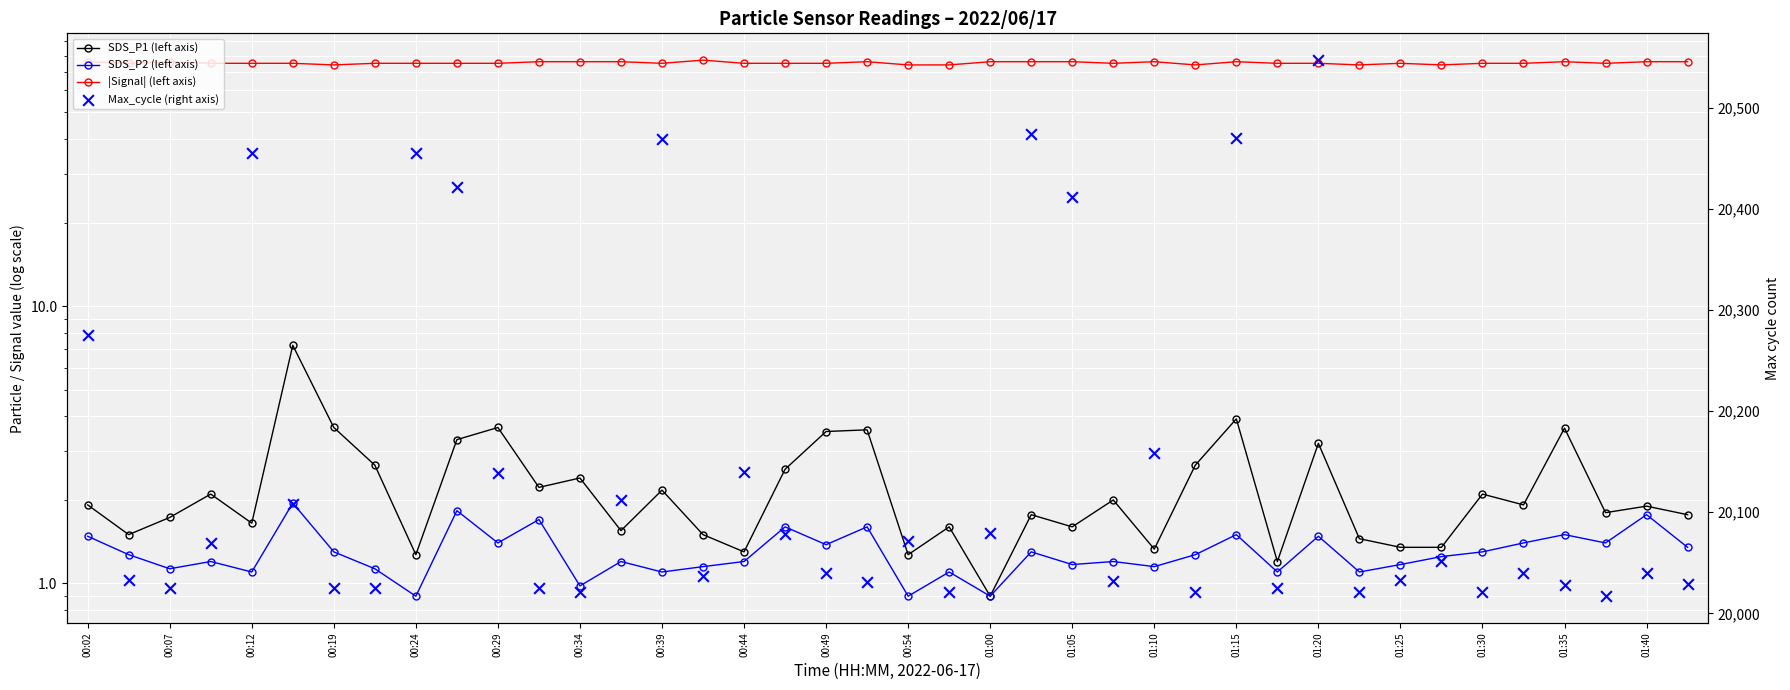

Which series has the widest spread of Y values?

Max_cycle (right axis)